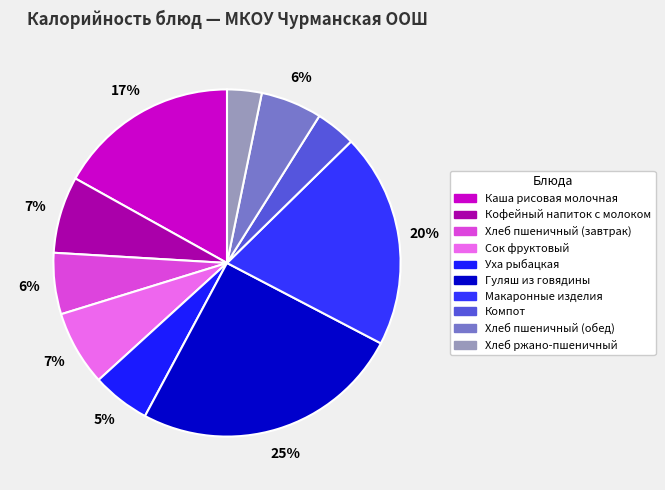

What is the largest slice in the pie chart?

Гуляш из говядины